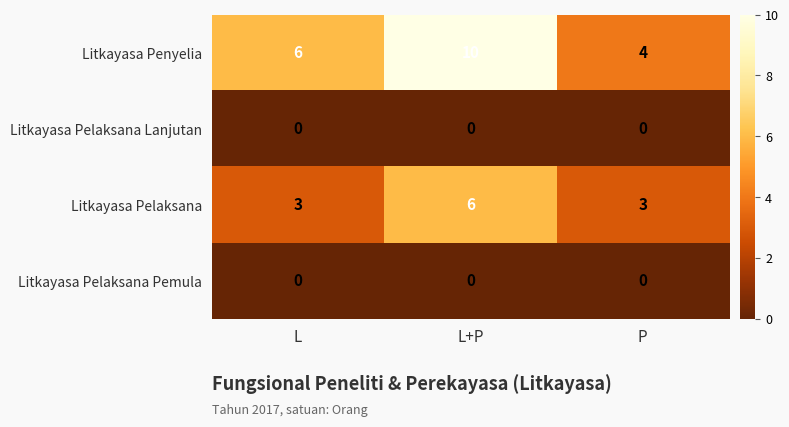

At how many categories does at least one series exceed 2?

3